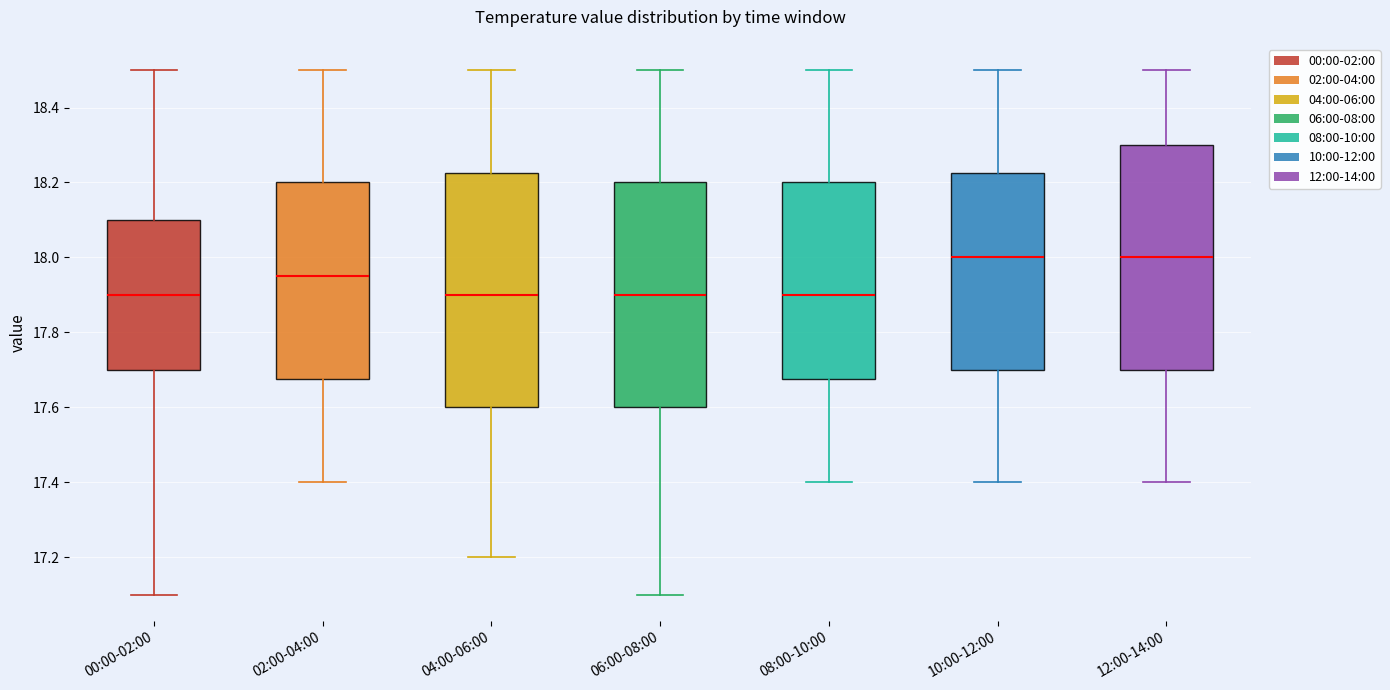

Reading left to right, read every box against the y-axis: the position of its median line, the range the box covers, and the ends of its whiskers. The values are not printed on the chart, so give them approximately, as read against the axis.

00:00-02:00: median 17.90, box 17.70 to 18.10, whiskers 17.10 to 18.50
02:00-04:00: median 17.96, box 17.68 to 18.20, whiskers 17.40 to 18.50
04:00-06:00: median 17.90, box 17.60 to 18.22, whiskers 17.20 to 18.50
06:00-08:00: median 17.90, box 17.60 to 18.20, whiskers 17.10 to 18.50
08:00-10:00: median 17.90, box 17.68 to 18.20, whiskers 17.40 to 18.50
10:00-12:00: median 18.00, box 17.70 to 18.22, whiskers 17.40 to 18.50
12:00-14:00: median 18.00, box 17.70 to 18.30, whiskers 17.40 to 18.50